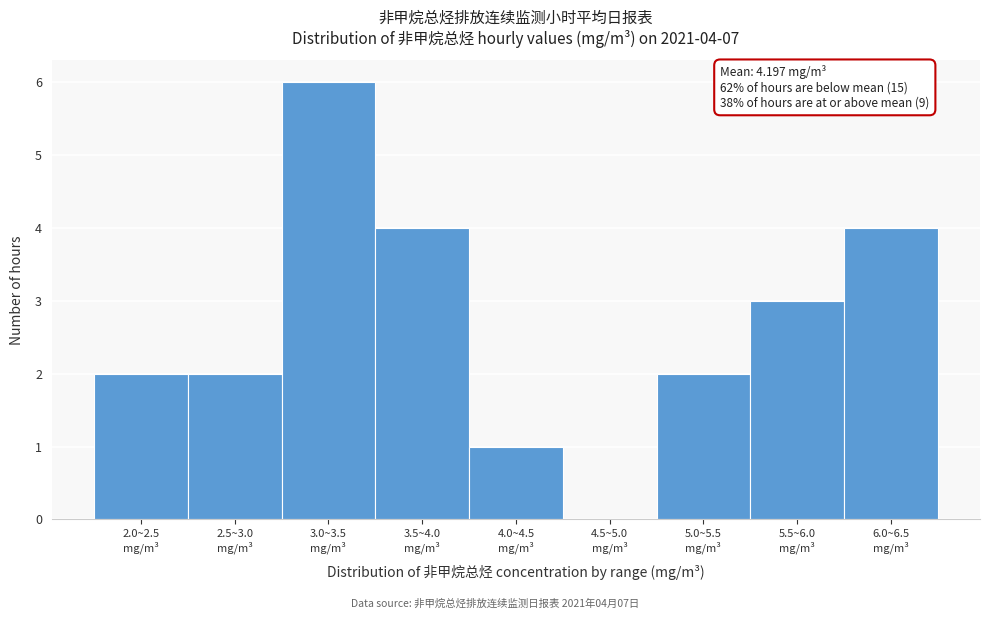

What is the maximum value shown in the chart?

6